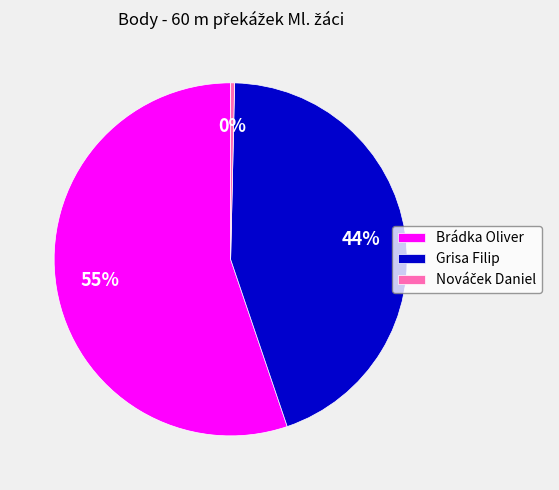

What is the ratio of the value at Brádka Oliver to the value at Grisa Filip?

1.2